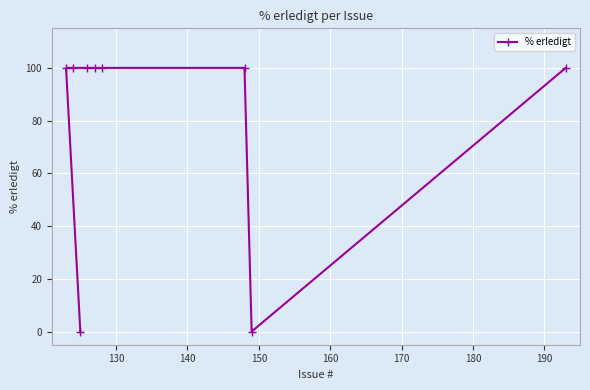

What is the difference between the maximum and second lowest values?

100